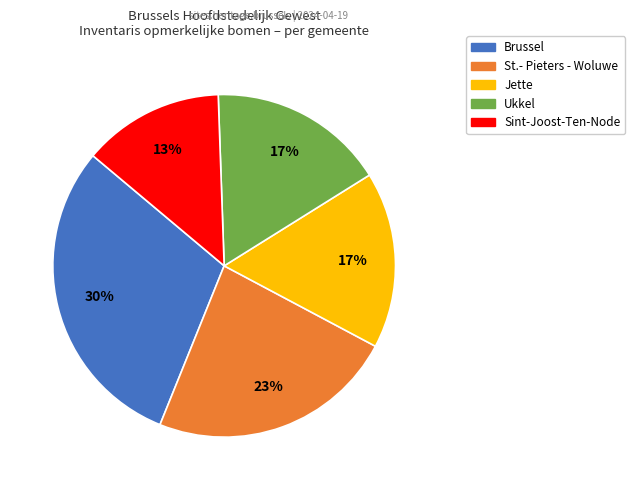

Is there any slice that represents more than half of the pie?

No